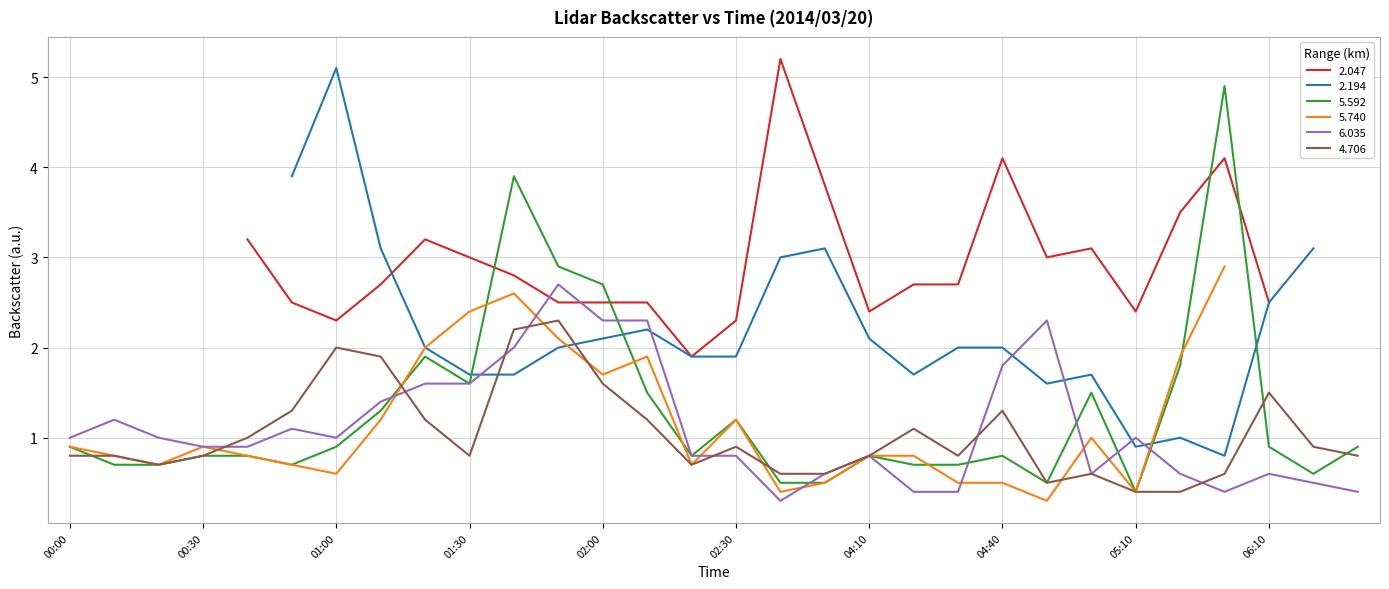

True or false: 4.706 has a value of 0.8 at 02:00.

False